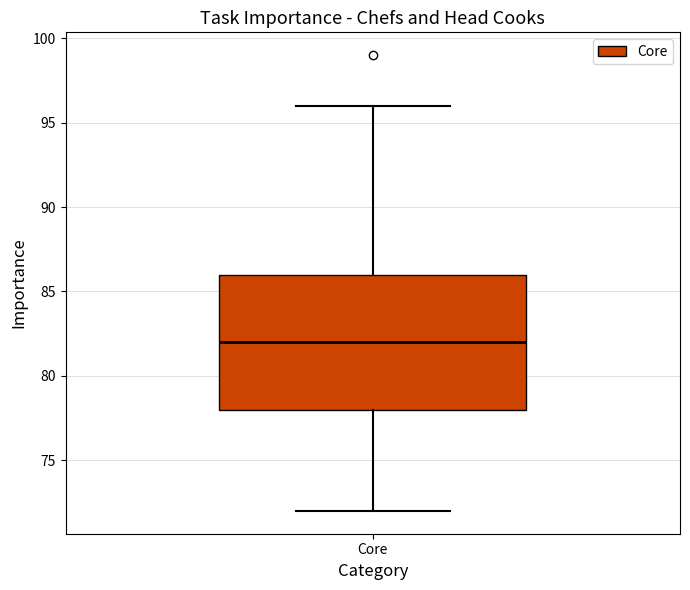

Transcribe this box plot: give where the median line is, the range the box spans, and where the two whiskers end, as read against the y-axis. The values are not printed on the chart, so give them approximately, as read against the axis.

median 82, box 78 to 86, whiskers 72 to 96